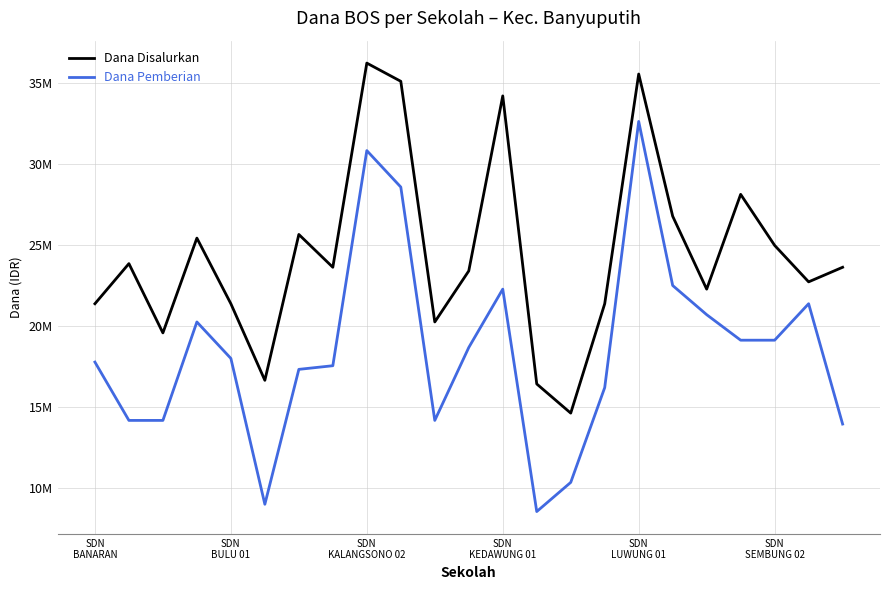

What is the label of the 23rd point from the left?

22